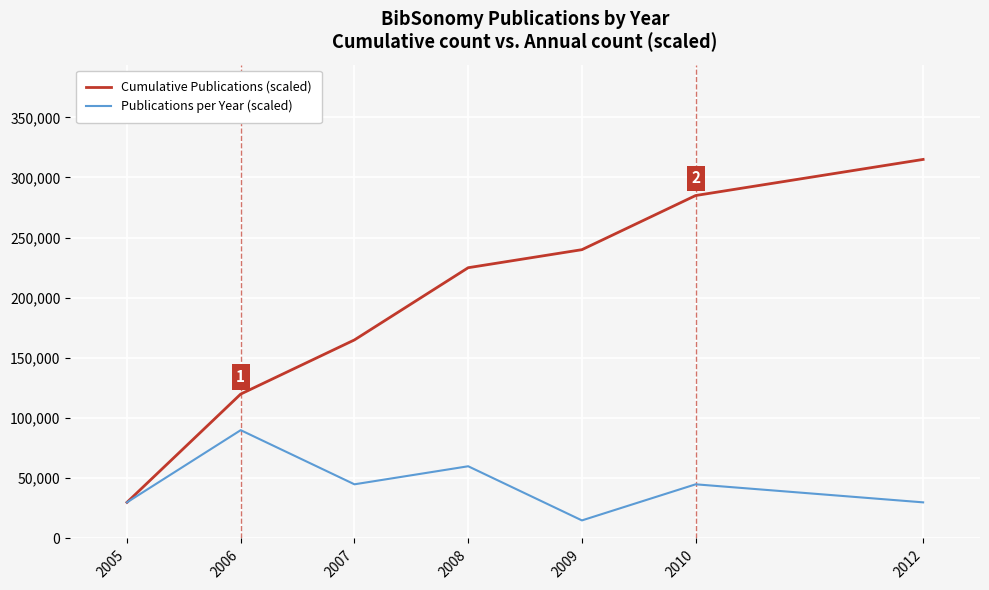

Where does the Publications per Year (scaled) series first go above 45000?

2006